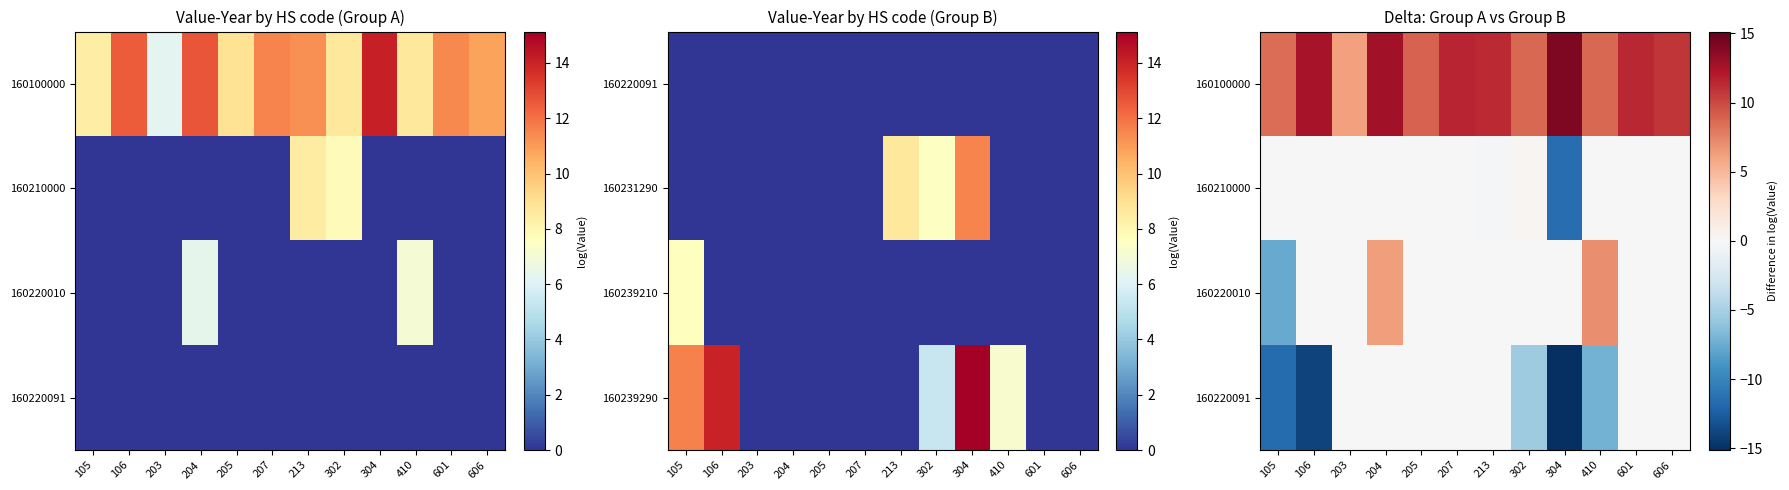

What is the sum of the 160100000 values at 304 and 213?

25.3